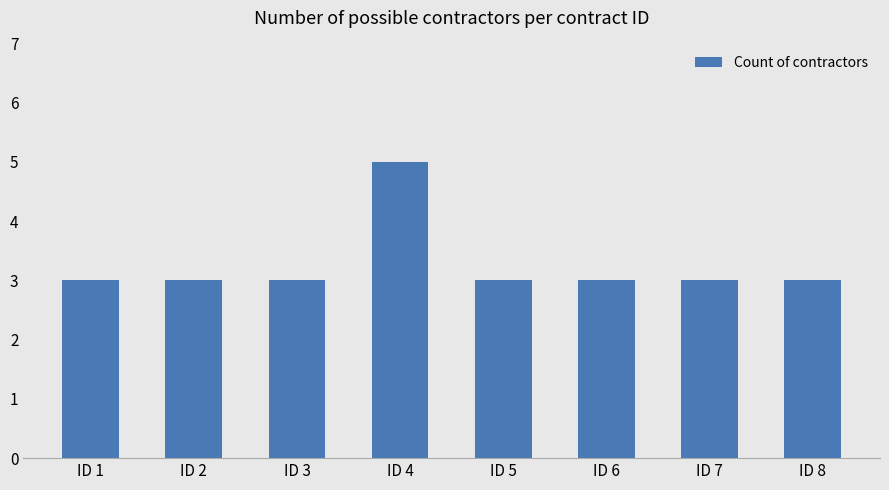

True or false: the data shows 3 at ID 1.

True